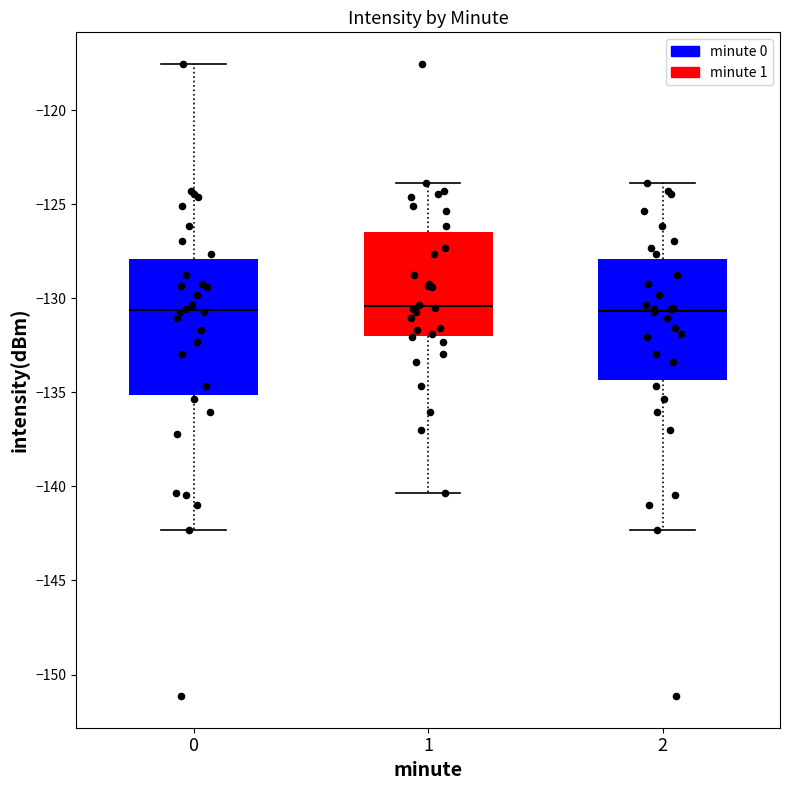

Reading left to right, transcribe this box plot: for each box, give where its median line is, the range the box spans, and where its two whiskers end, as read against the y-axis. The values are not printed on the chart, so give them approximately, as read against the axis.

0: median -130.5, box -135.0 to -128.0, whiskers -142.5 to -117.5
1: median -130.5, box -132.0 to -126.5, whiskers -140.5 to -124.0
2: median -130.5, box -134.5 to -128.0, whiskers -142.5 to -124.0